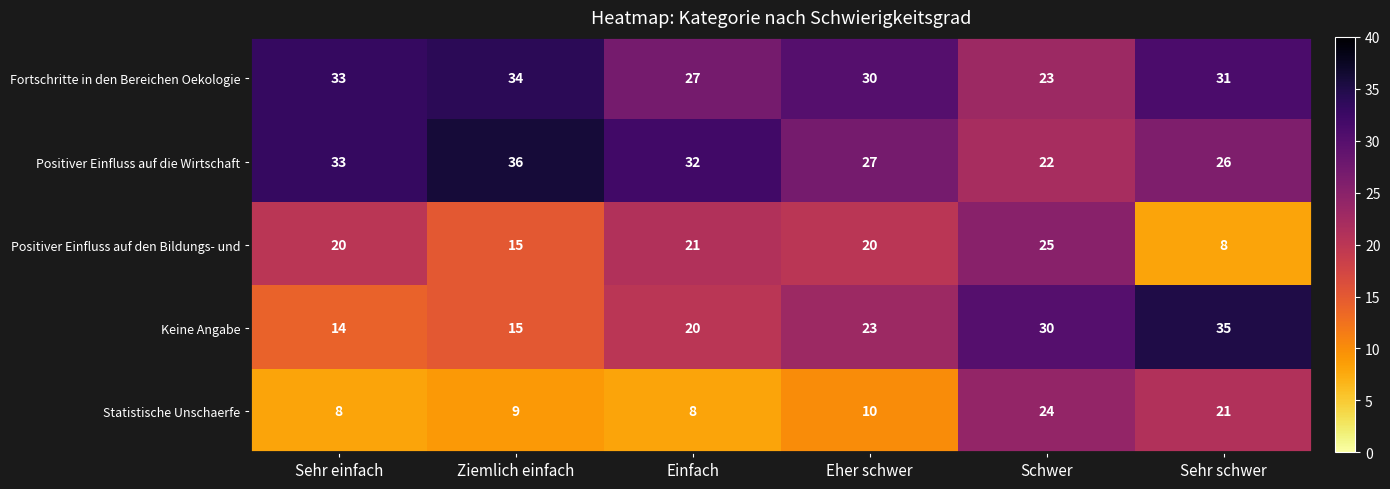

At which category is the sum across all series the highest?

Schwer